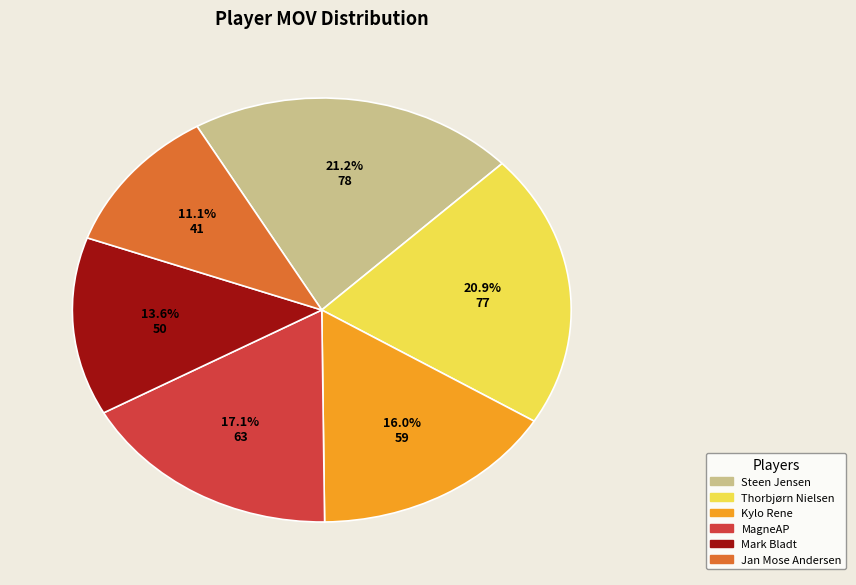

What is the ratio of the value at Steen Jensen to the value at Kylo Rene?

1.3